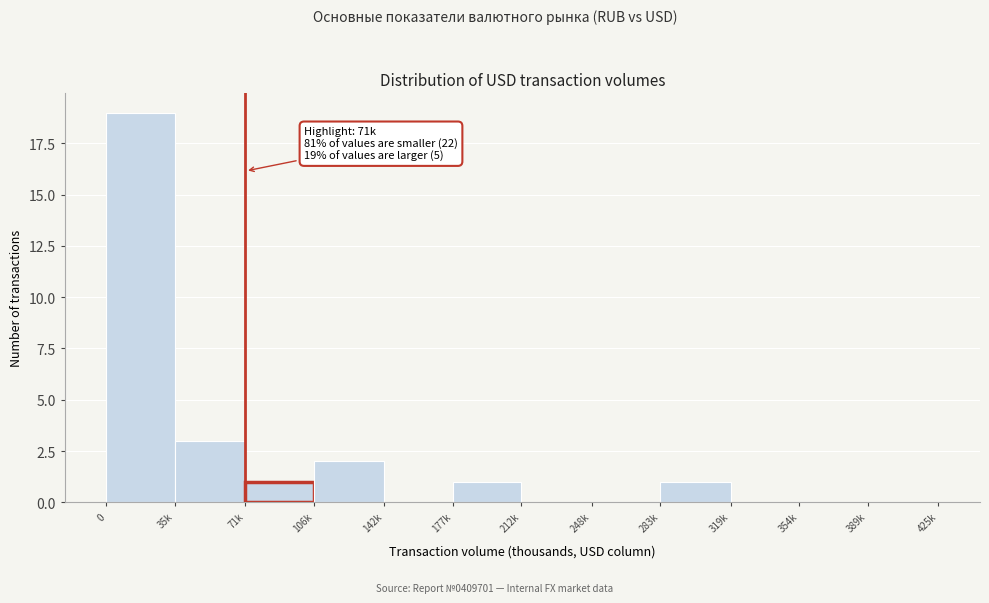

Reading right to left, transcribe all the data shown in this chart.

389k=0	354k=0	319k=0	283k=1	248k=0	212k=0	177k=1	142k=0	106k=2	71k=1	35k=3	0=19